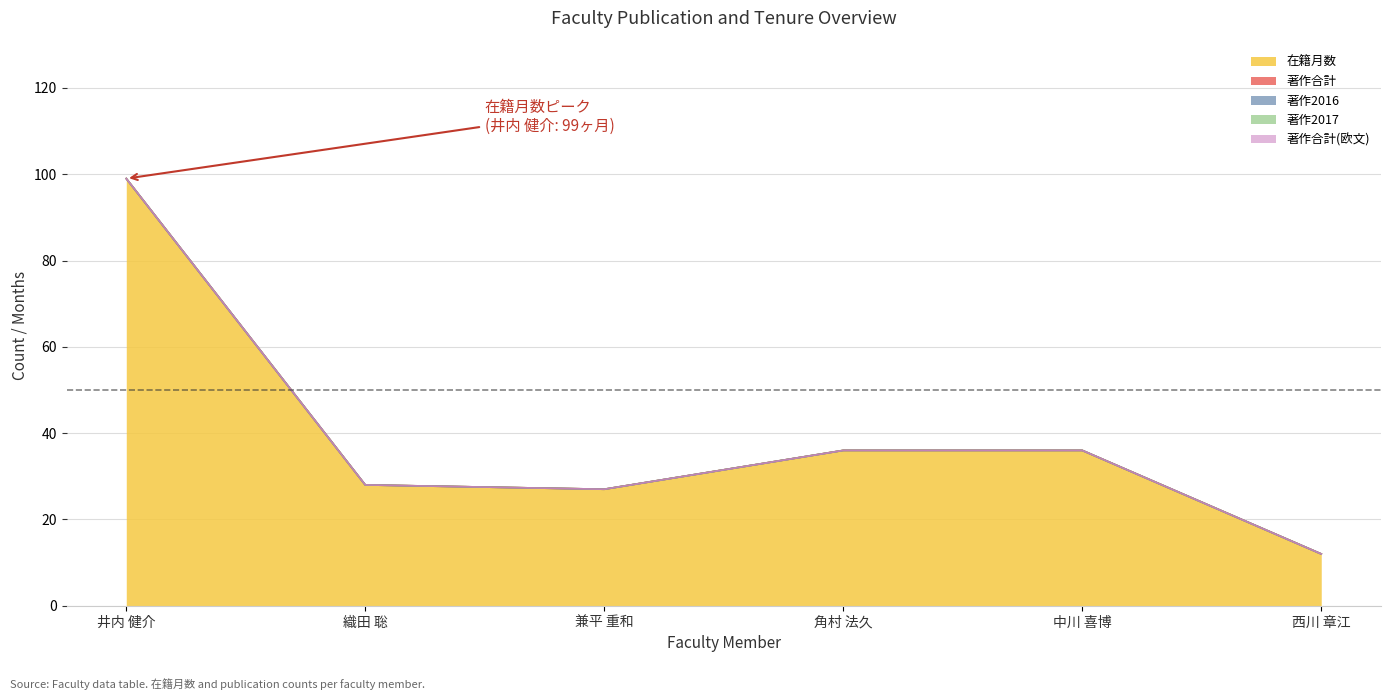

The 在籍月数 series shows 12 at 西川 章江. True or false?

True